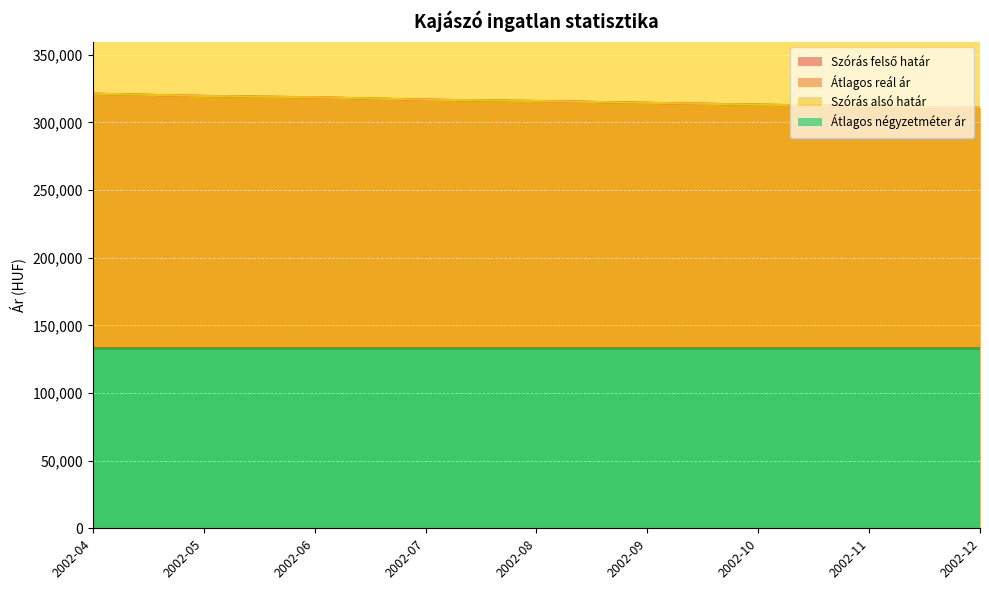

True or false: Átlagos reál ár and Szórás alsó határ cross at least once.

False